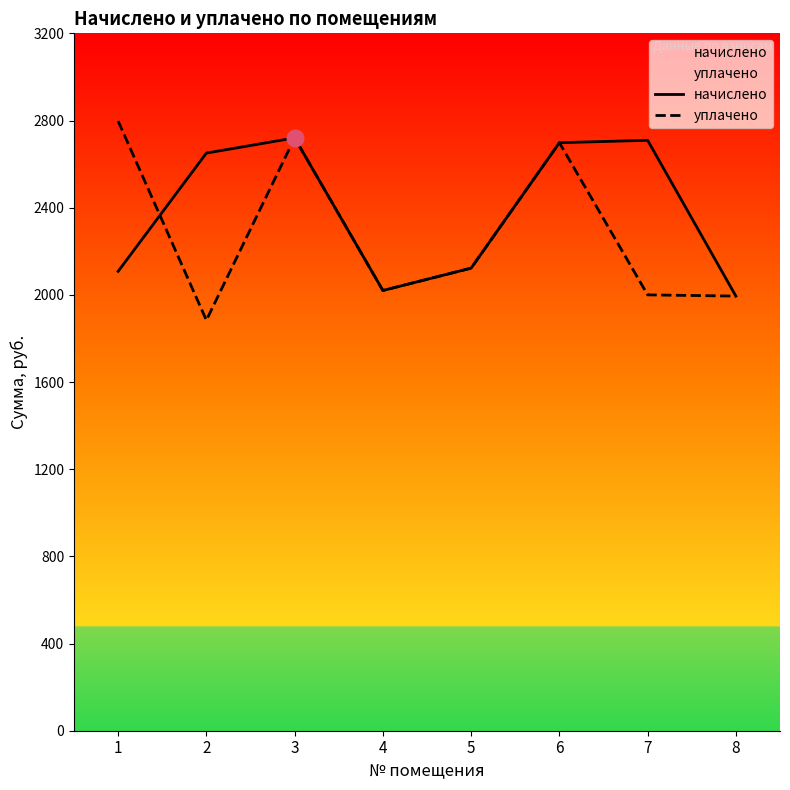

How many times do начислено and уплачено cross each other?

1